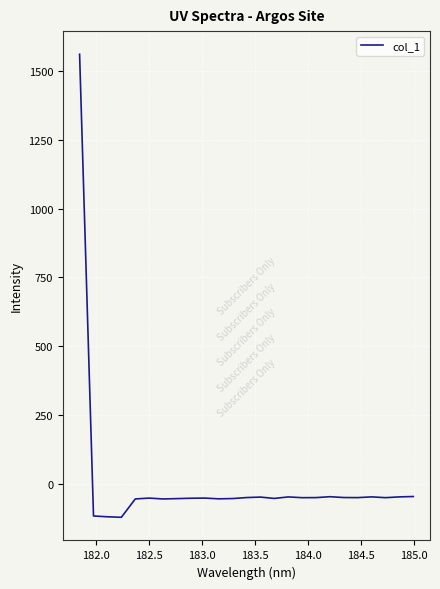

What is the minimum value shown in the chart?

-122.6